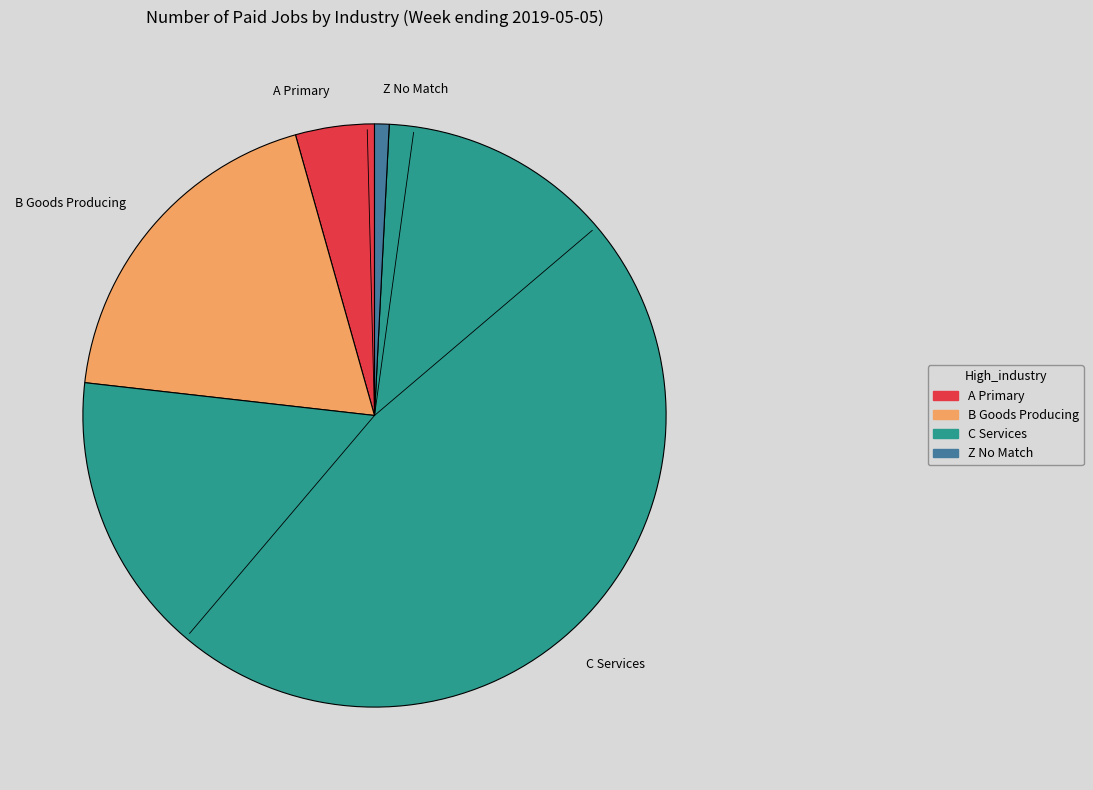

True or false: A Primary accounts for 4% of the total.

True